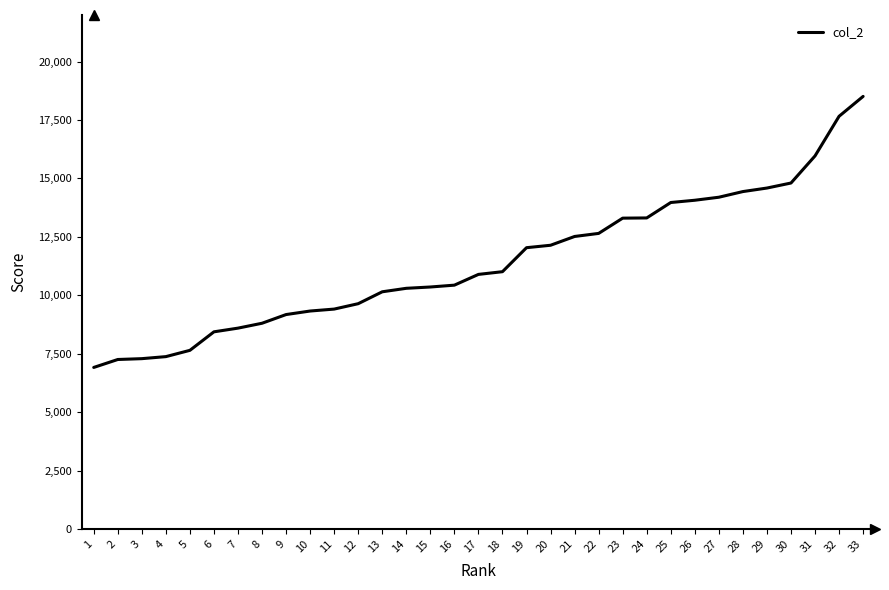

What is the greatest value displayed?

18511